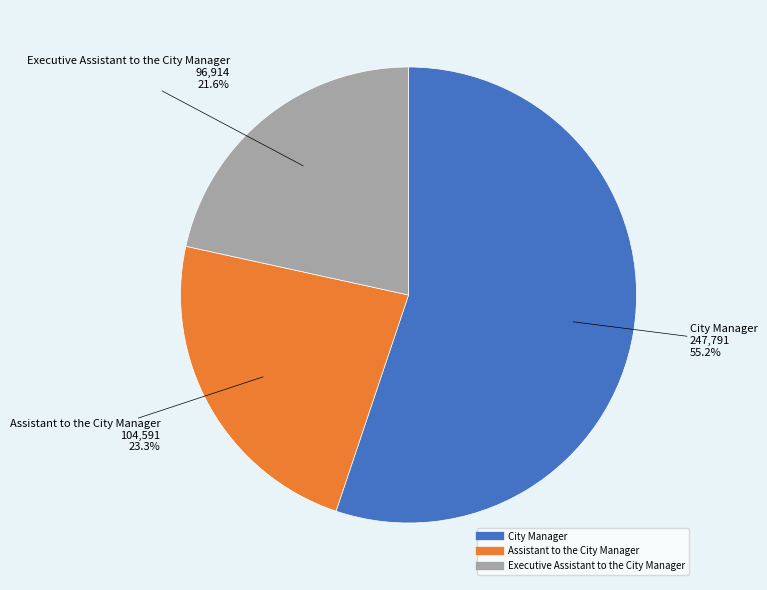

How many slices are in this pie chart?

3